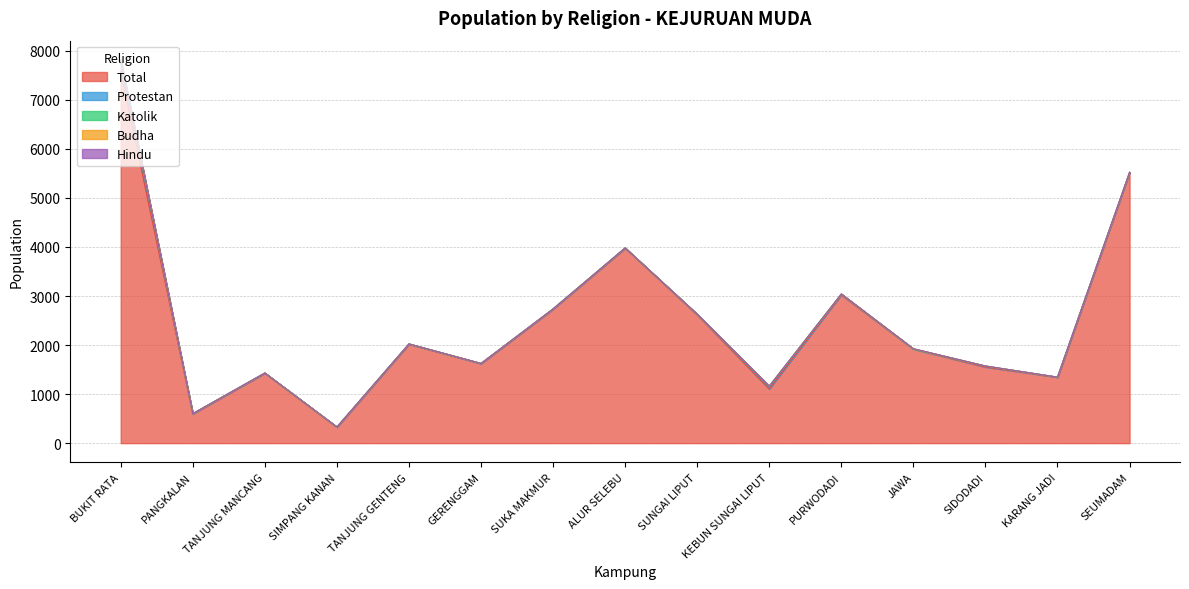

What is the label of the 1st point from the left?

BUKIT RATA